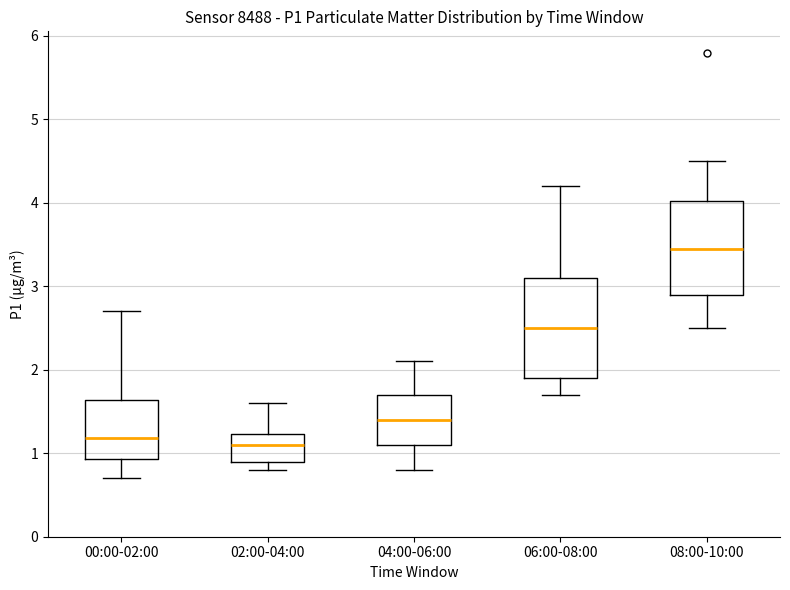

Reading left to right, transcribe this box plot: for each box, give where its median line is, the range the box spans, and where its two whiskers end, as read against the y-axis. The values are not printed on the chart, so give them approximately, as read against the axis.

00:00-02:00: median 1.2, box 0.9 to 1.6, whiskers 0.7 to 2.7
02:00-04:00: median 1.1, box 0.9 to 1.2, whiskers 0.8 to 1.6
04:00-06:00: median 1.4, box 1.1 to 1.7, whiskers 0.8 to 2.1
06:00-08:00: median 2.5, box 1.9 to 3.1, whiskers 1.7 to 4.2
08:00-10:00: median 3.5, box 2.9 to 4.0, whiskers 2.5 to 4.5